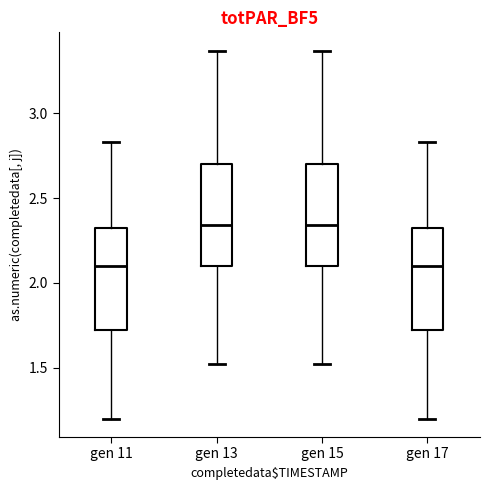

Where is the upper edge of the box for gen 17 on the y-axis? The values are not printed on the chart, so give them approximately, as read against the axis.

2.30